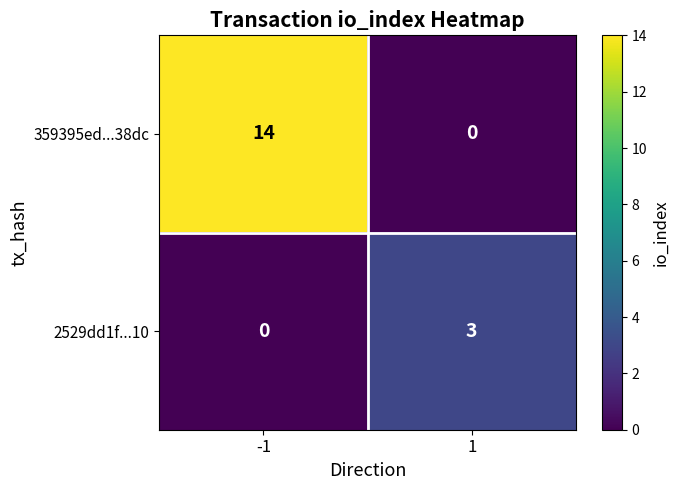

List the series in order of their overall mean, highest first.

359395ed...38dc, 2529dd1f...10